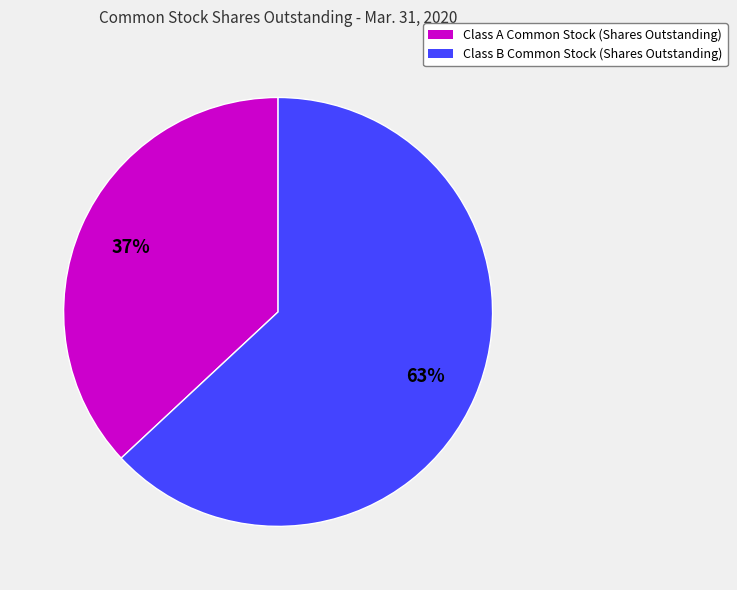

Rank the categories by value from lowest to highest.

Class A Common Stock (Shares Outstanding), Class B Common Stock (Shares Outstanding)